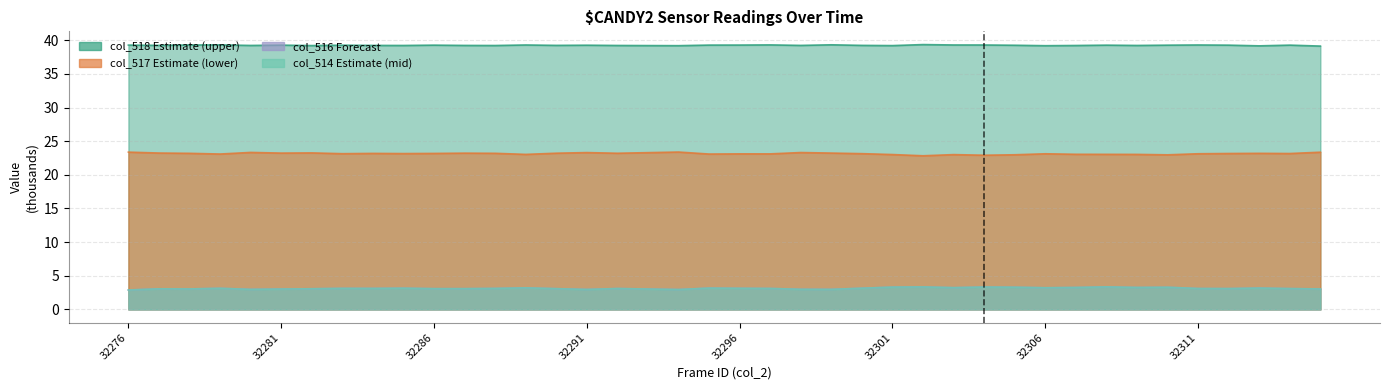

At which label does col_518 reach its minimum?

32315